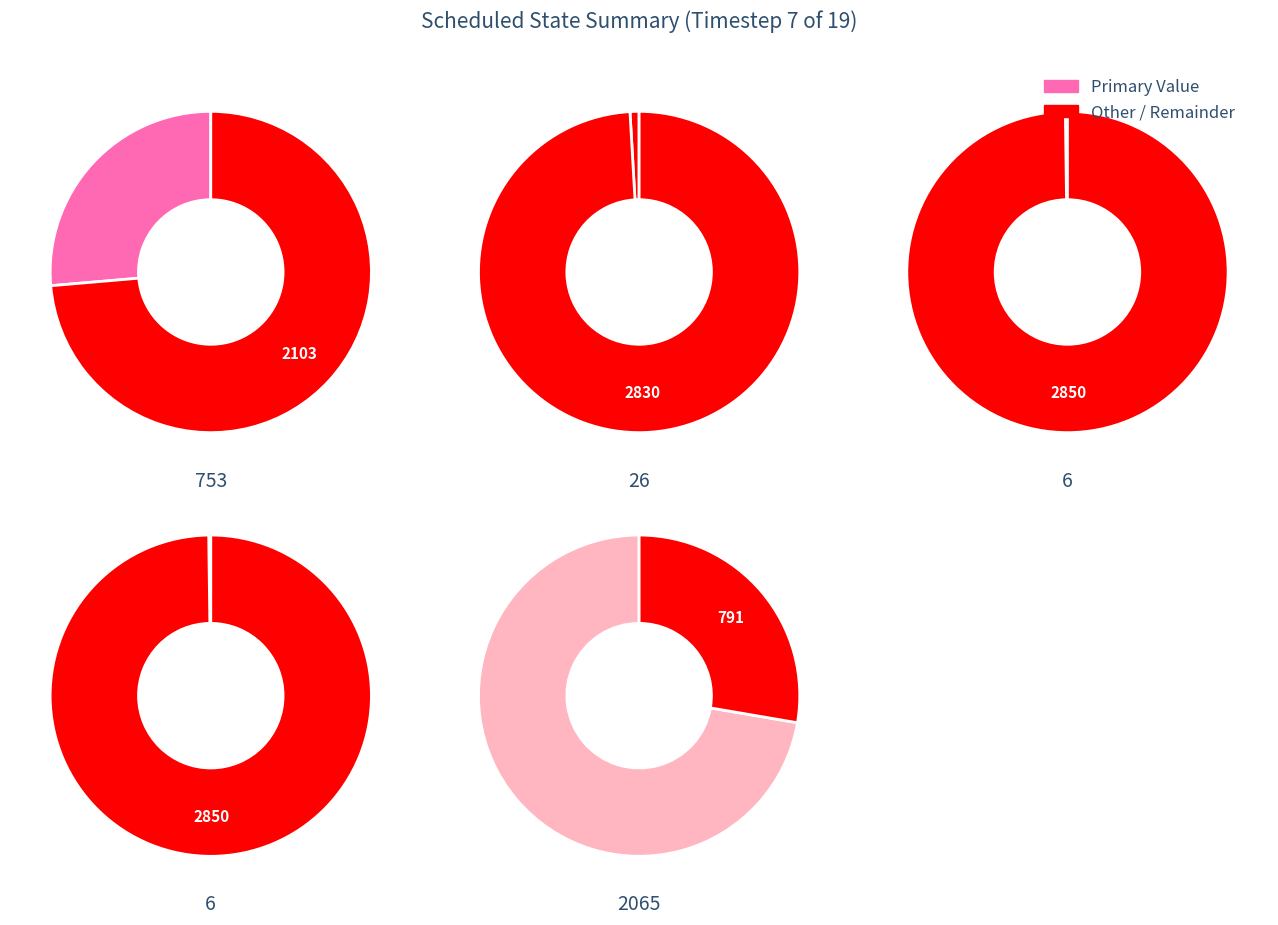

Is it true that numveh is 11% of the pie?

False